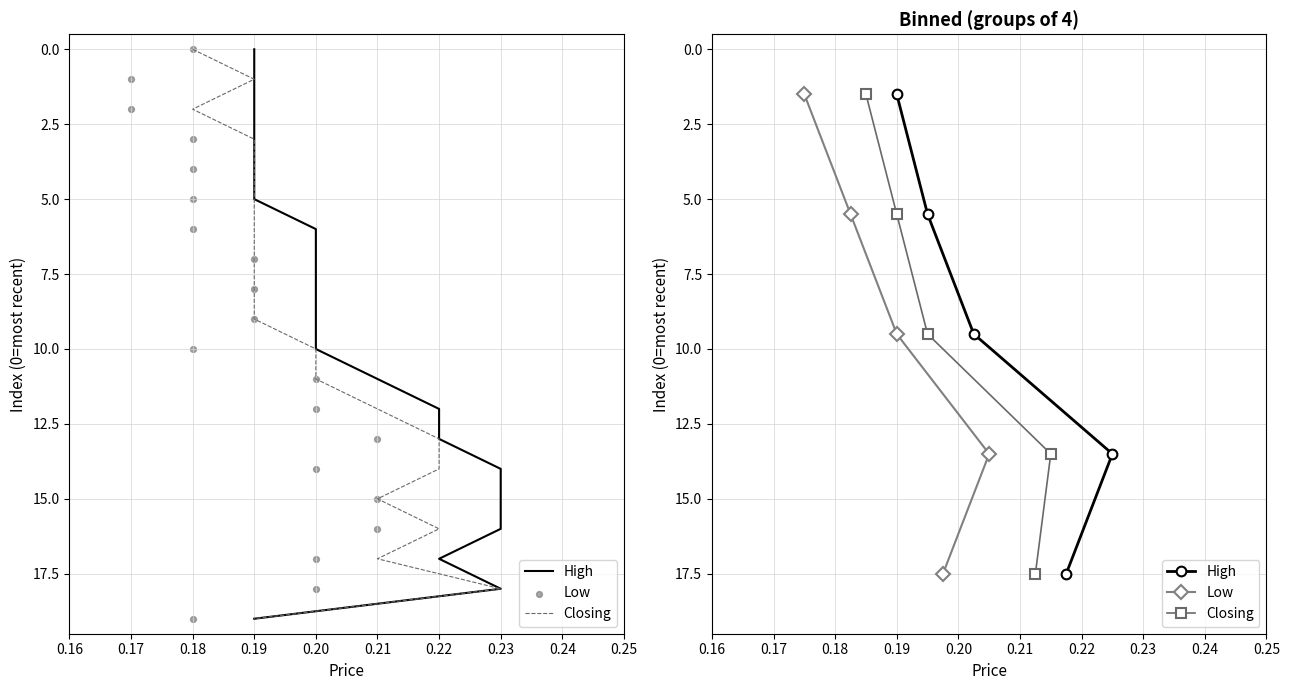

Is the value of Low at 0.20 greater than the value of High at 0.20?

No